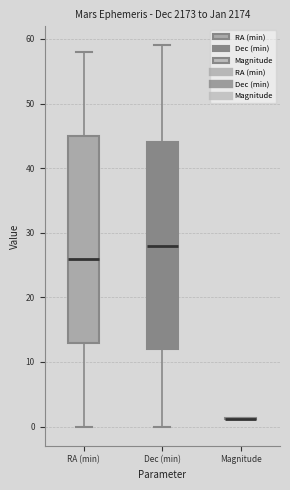

Reading left to right, read every box against the y-axis: the position of its median line, the range the box covers, and the ends of its whiskers. The values are not printed on the chart, so give them approximately, as read against the axis.

RA (min): median 26, box 13 to 45, whiskers 0 to 58
Dec (min): median 28, box 12 to 44, whiskers 0 to 59
Magnitude: box collapsed to a line at 1, whiskers 1 to 1